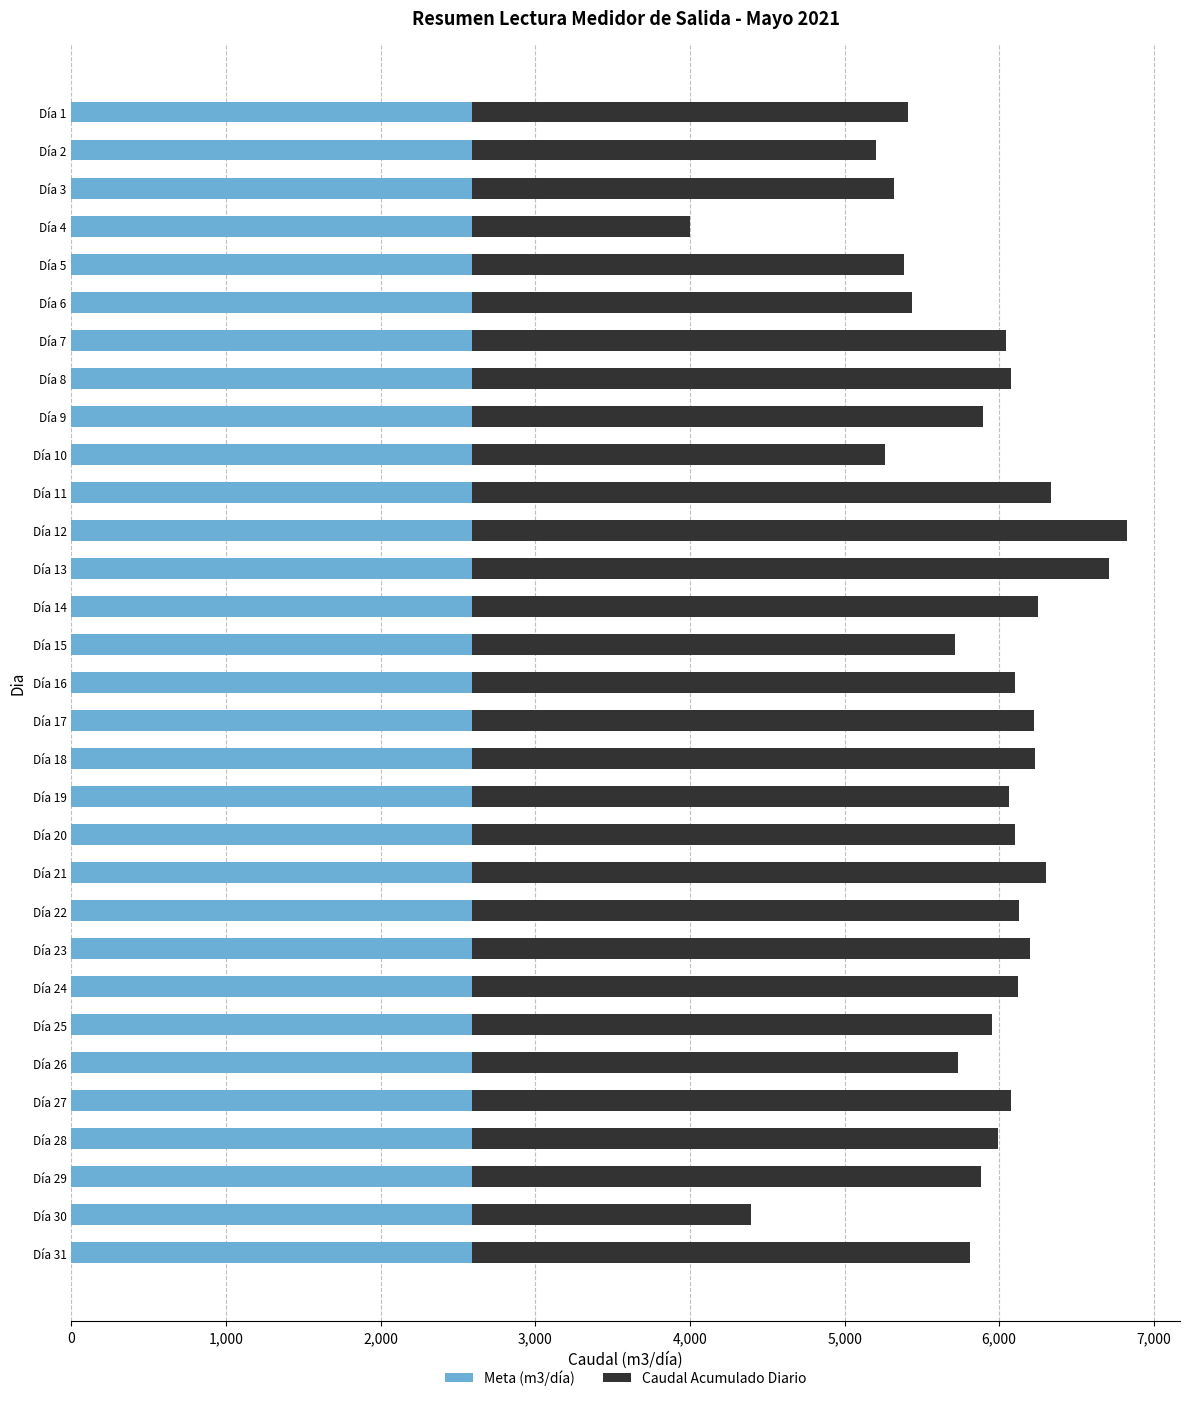

What is the total value across all series at Día 19?

6064